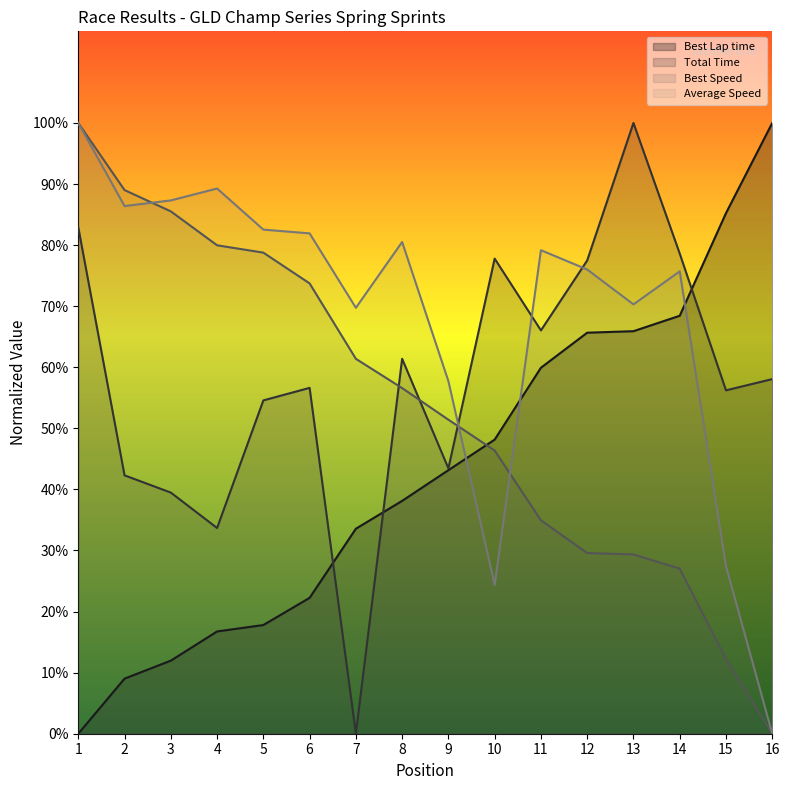

Which series has the largest total across all categories?

Average Speed